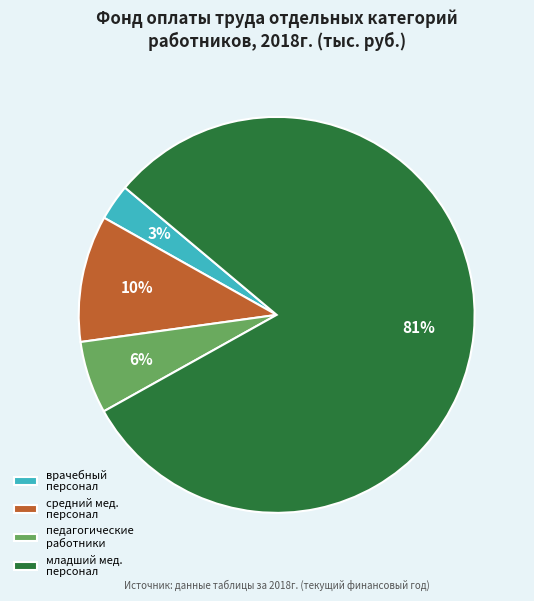

The врачебный персонал slice represents 9% of the pie. True or false?

False